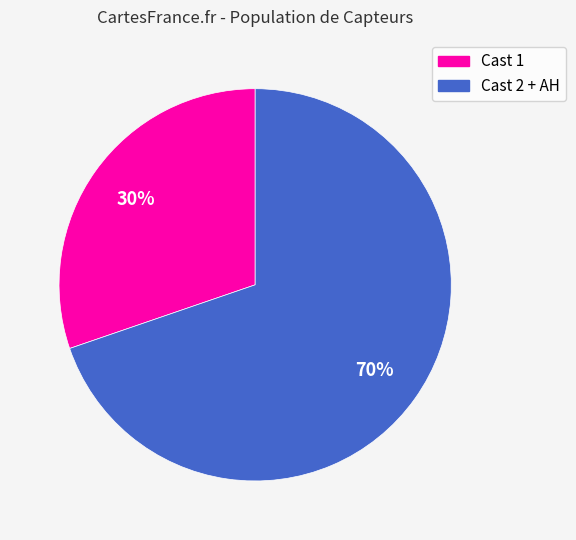

To the nearest percent, what is the average slice percentage?

50%